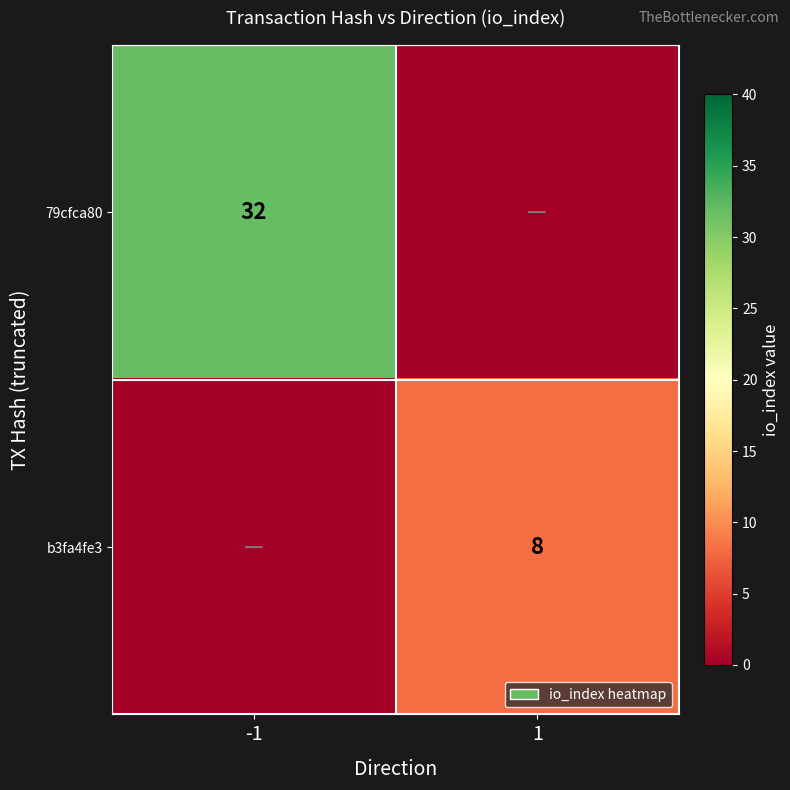

Is it true that 79cfca80 equals 32 at -1?

True